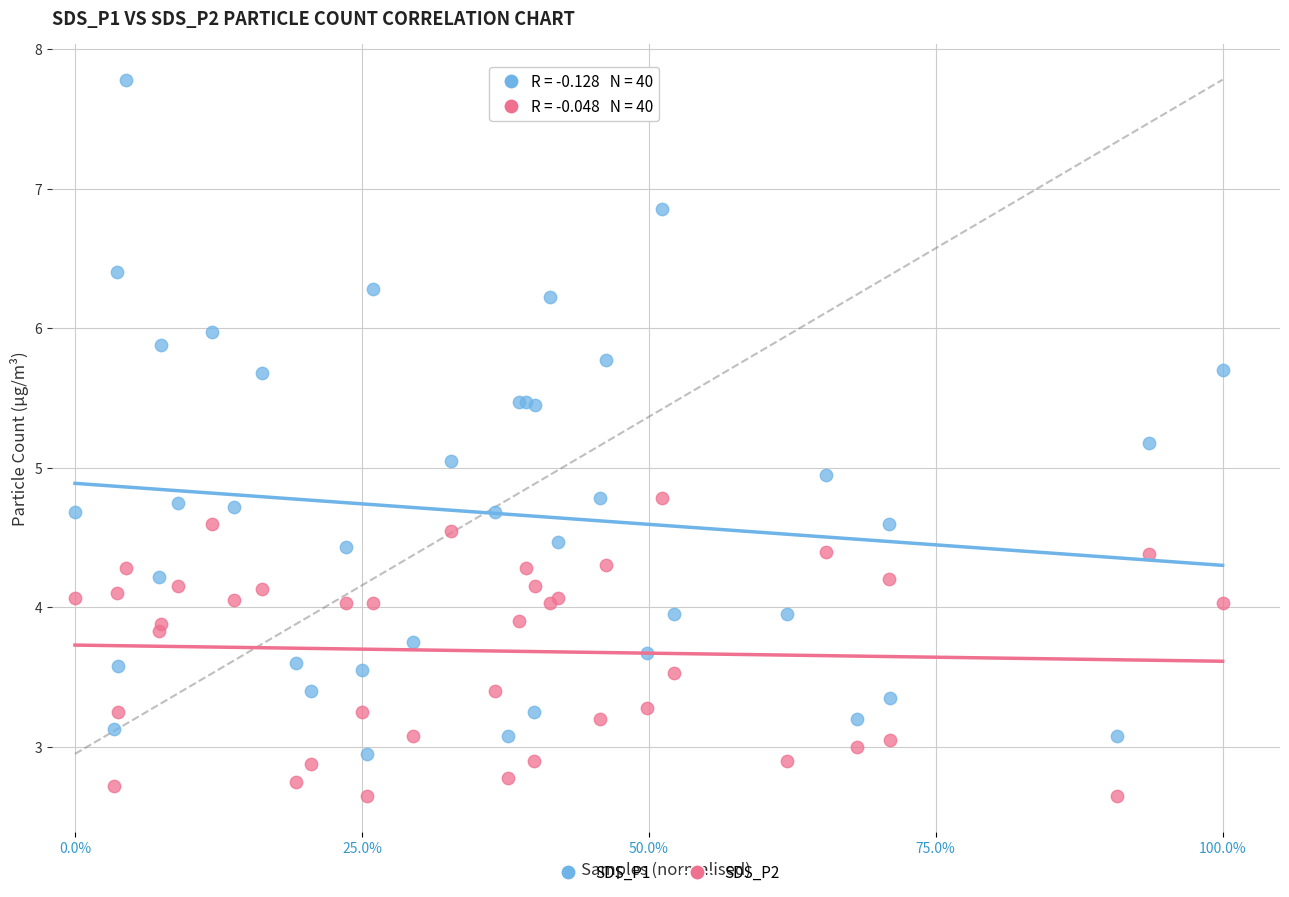

Which series has the widest spread of Y values?

SDS_P1